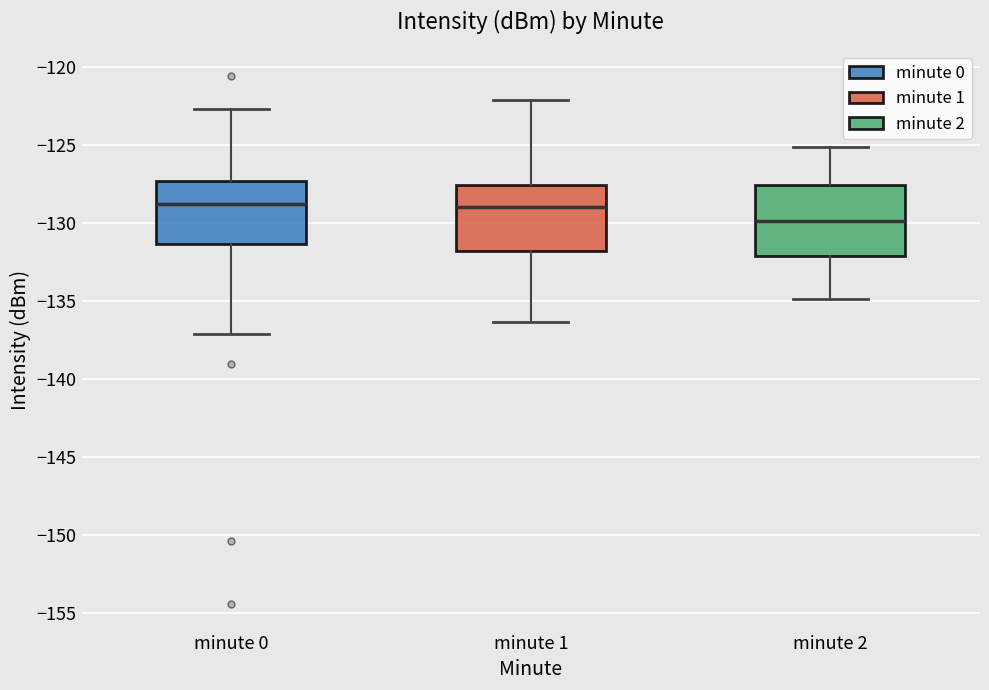

Reading left to right, transcribe this box plot: for each box, give where its median line is, the range the box spans, and where its two whiskers end, as read against the y-axis. The values are not printed on the chart, so give them approximately, as read against the axis.

minute 0: median -129.0, box -131.5 to -127.5, whiskers -137.0 to -122.5
minute 1: median -129.0, box -132.0 to -127.5, whiskers -136.5 to -122.0
minute 2: median -130.0, box -132.0 to -127.5, whiskers -135.0 to -125.0